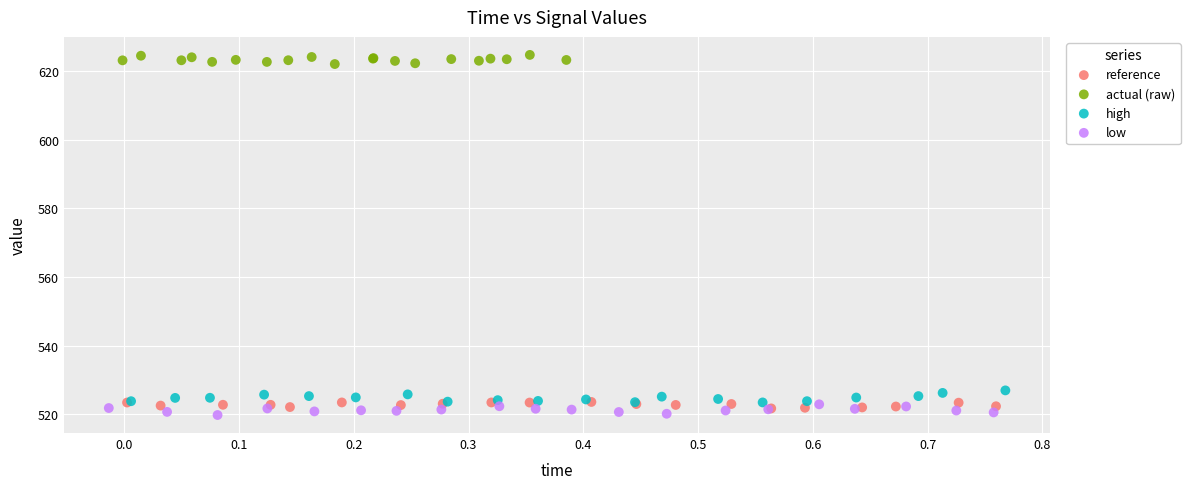

Which series contains the highest Y value?

actual (raw)